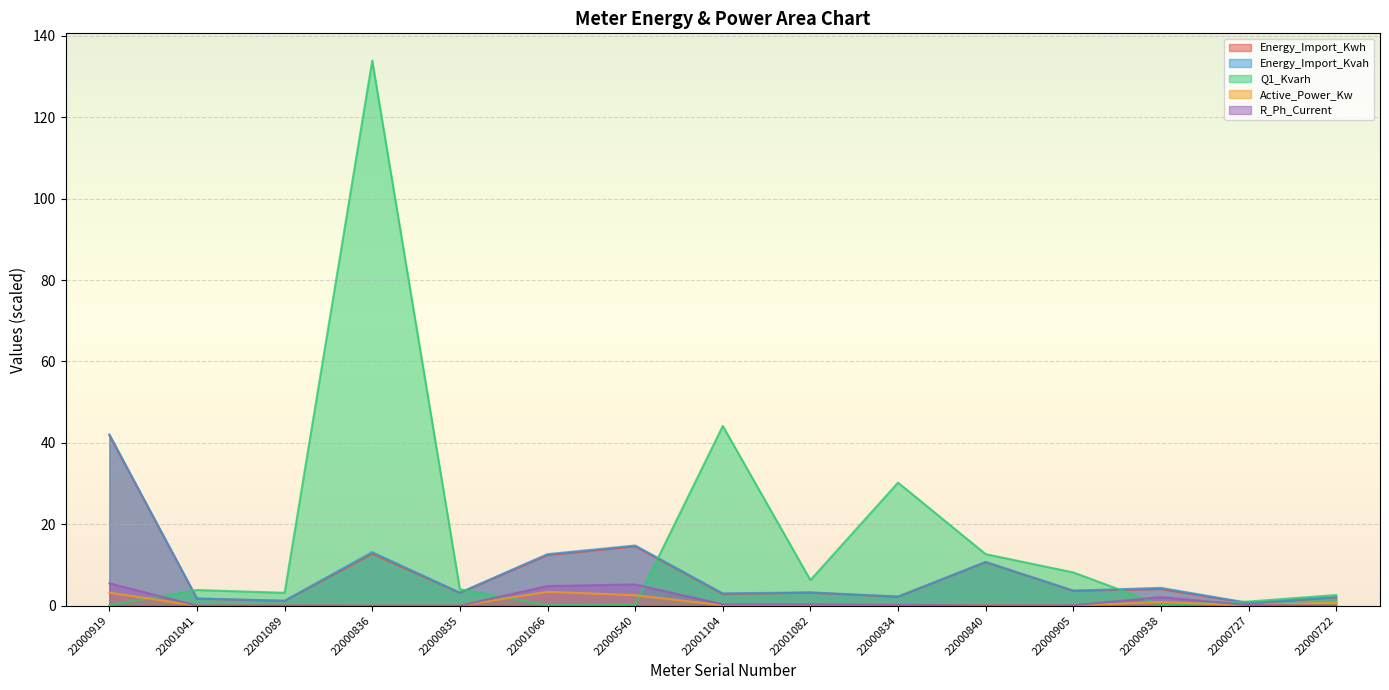

At which category is the sum across all series the highest?

22000836